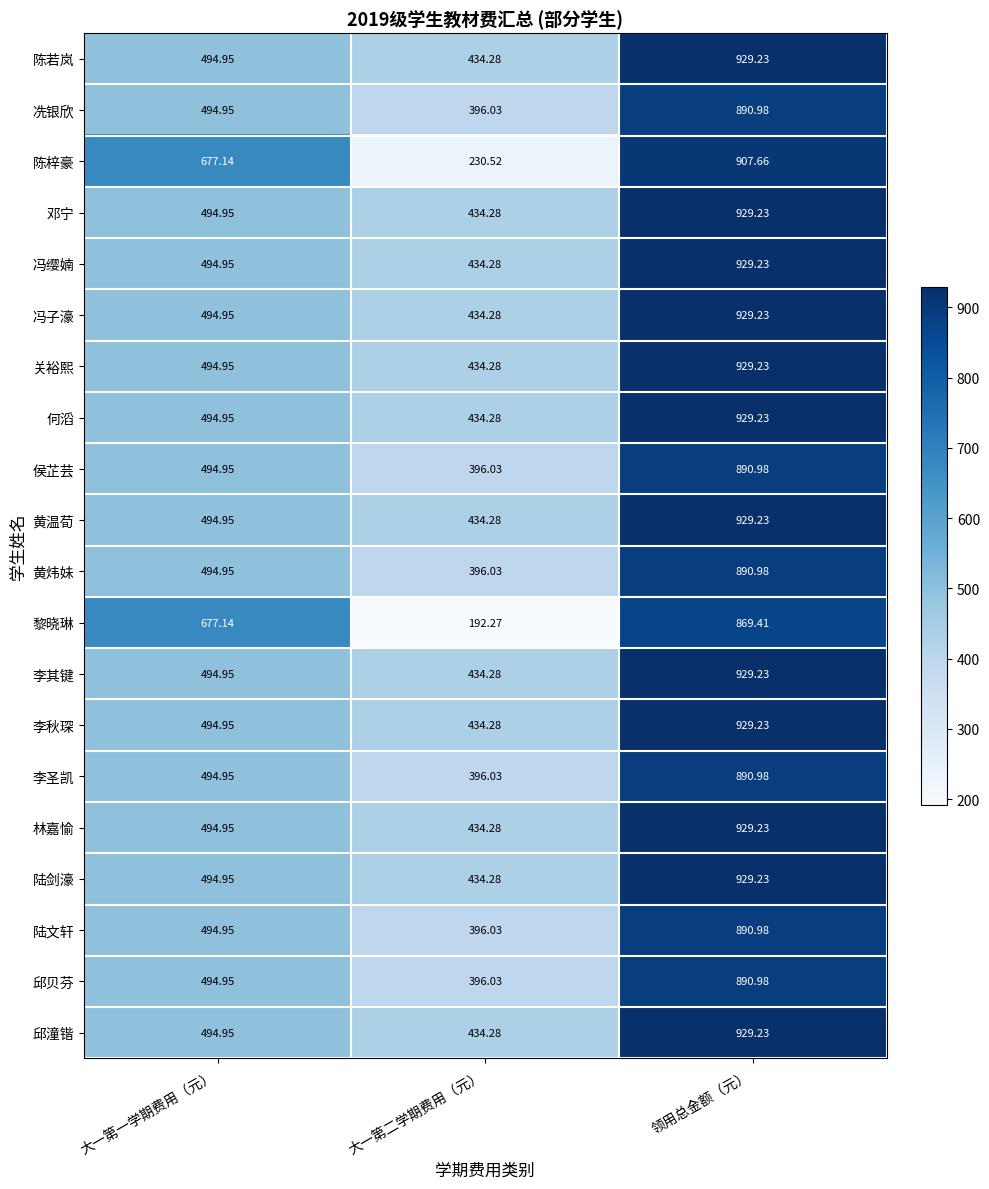

Which category has the highest value across all series?

领用总金额（元）